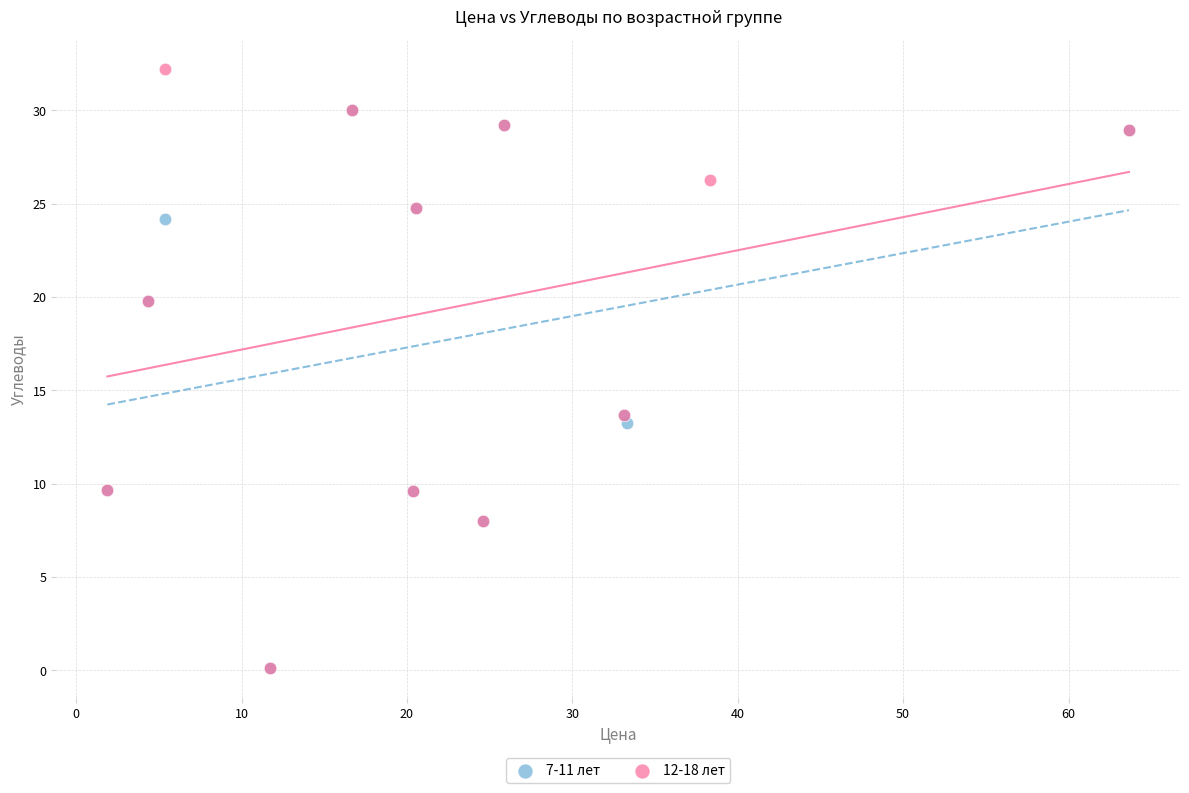

Which series contains the highest Y value?

12-18 лет